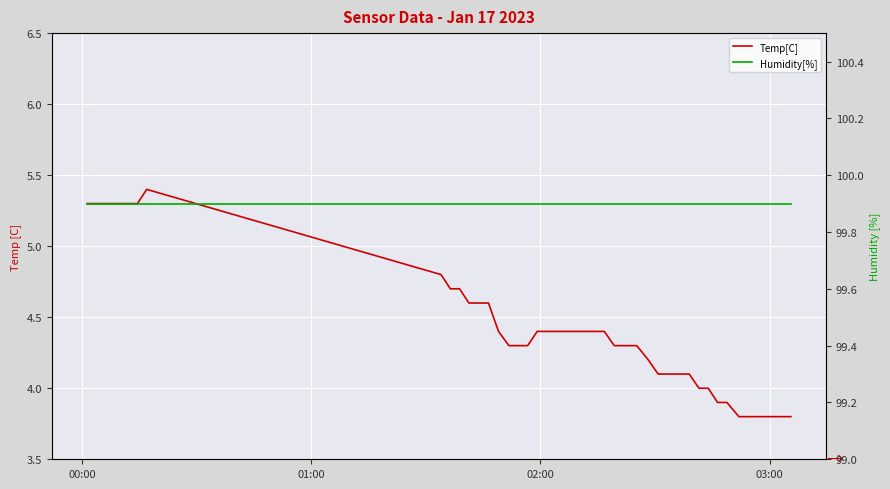

At how many categories does at least one series exceed 10?

40